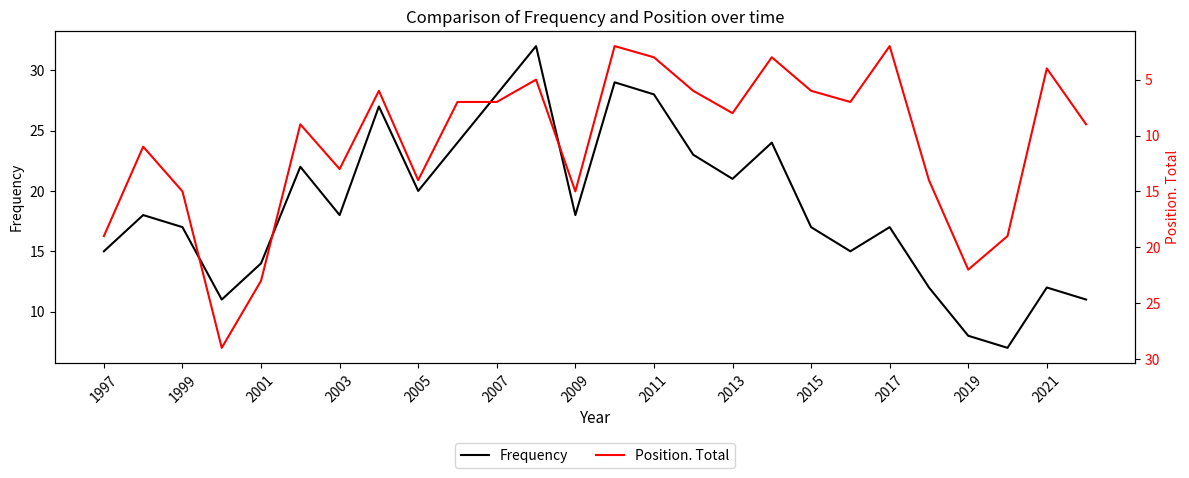

What is the maximum value for Frequency?

32